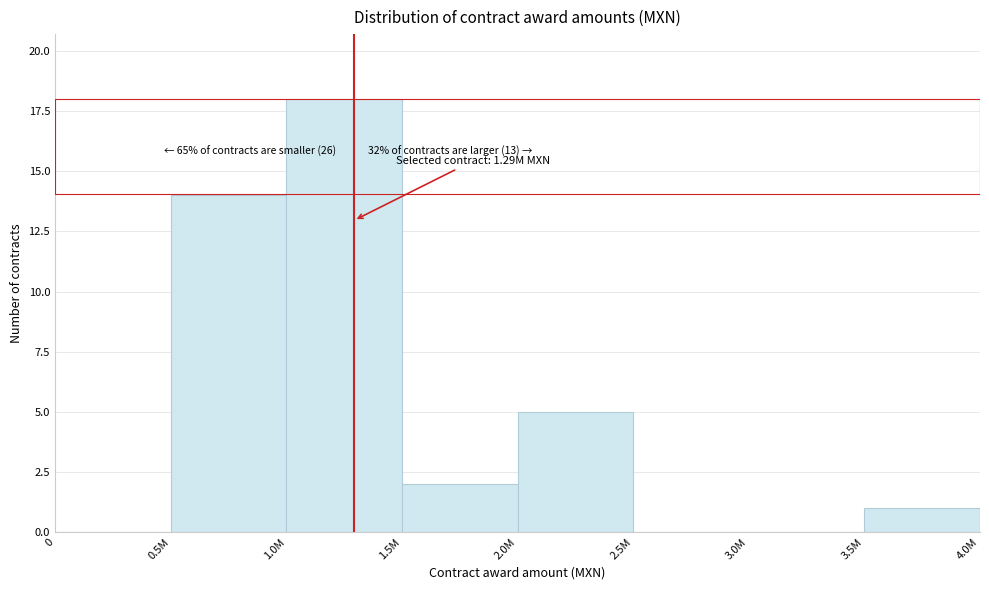

Reading right to left, what are all the values shown in this chart?

3.5M=1	3.0M=0	2.5M=0	2.0M=5	1.5M=2	1.0M=18	0.5M=14	0=0